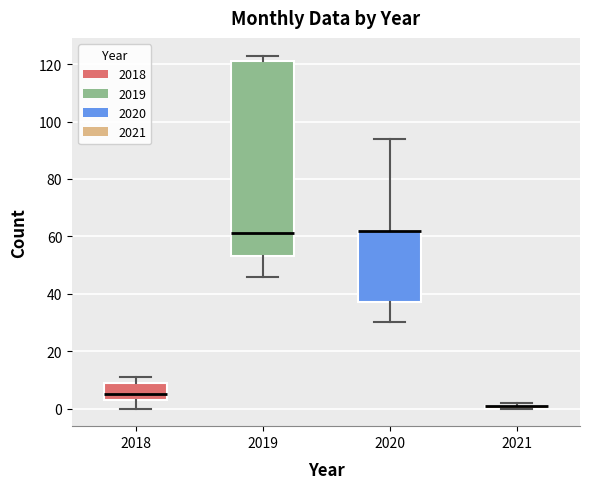

Which box is the tallest, from its lower edge to its upper edge?

2019